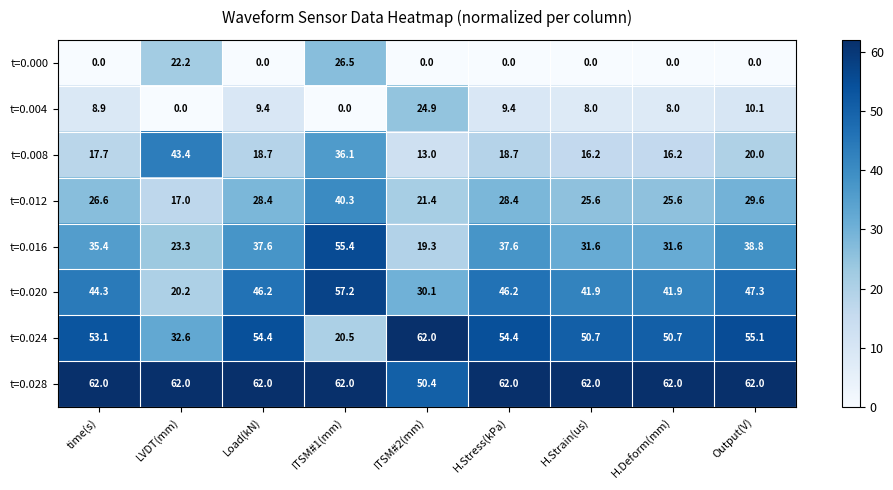

The t=0.008 series shows 5.2 at H.Strain(us). True or false?

False